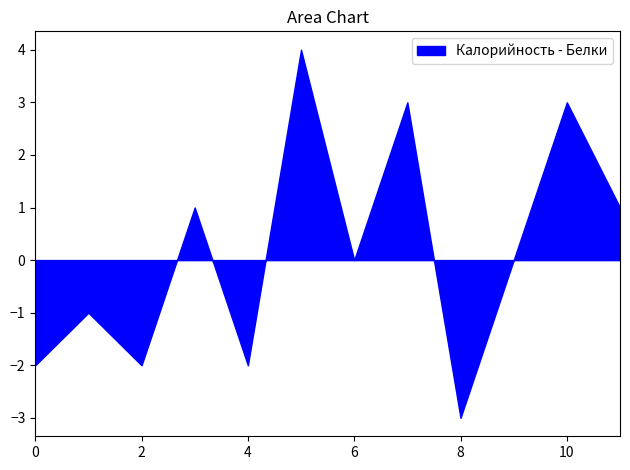

Is it true that the value at 2 is -3?

False